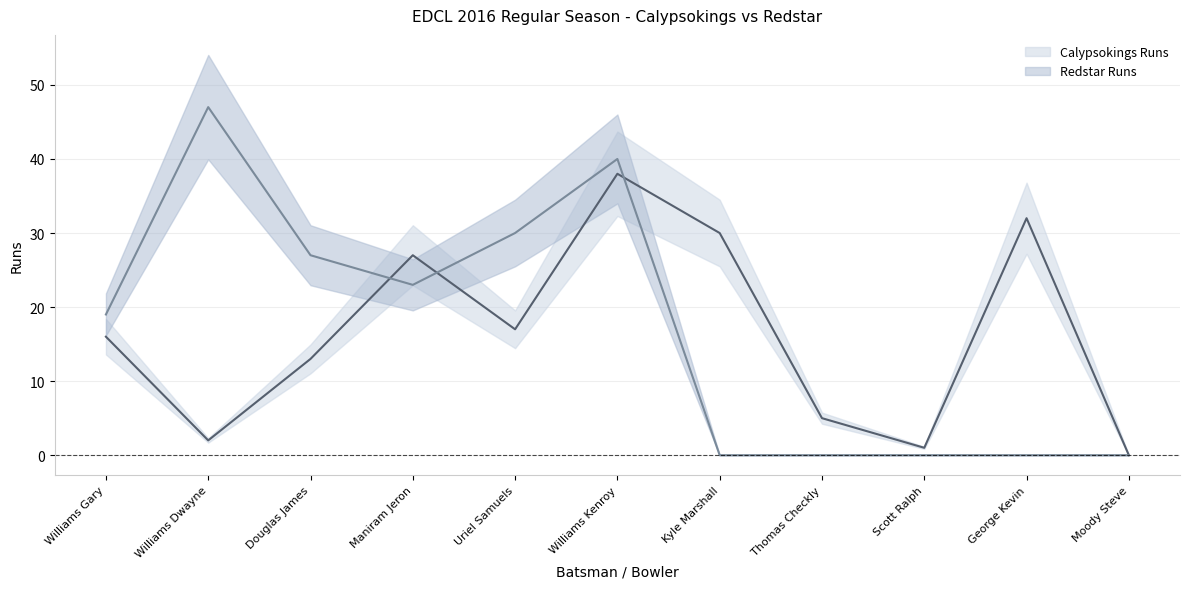

How many interior local peaks does the Calypsokings Runs series have?

3